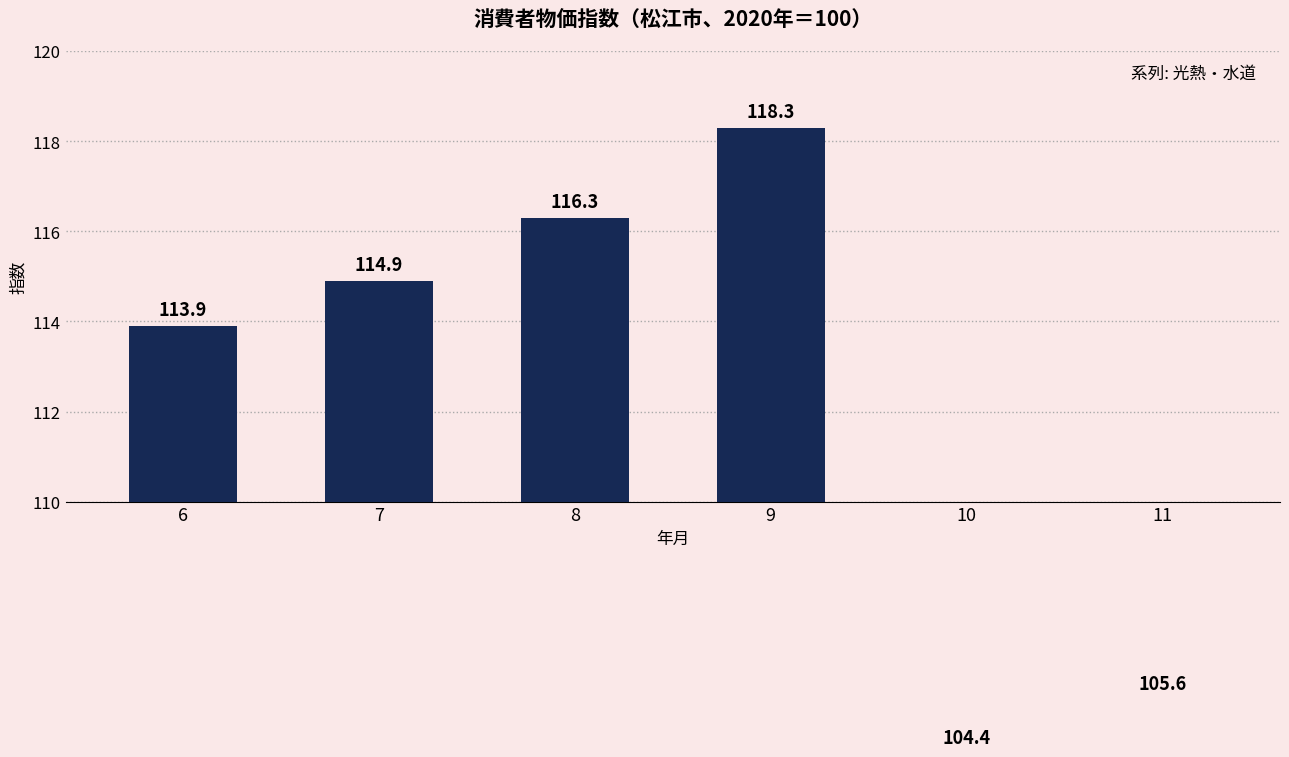

What is the average value?

112.2